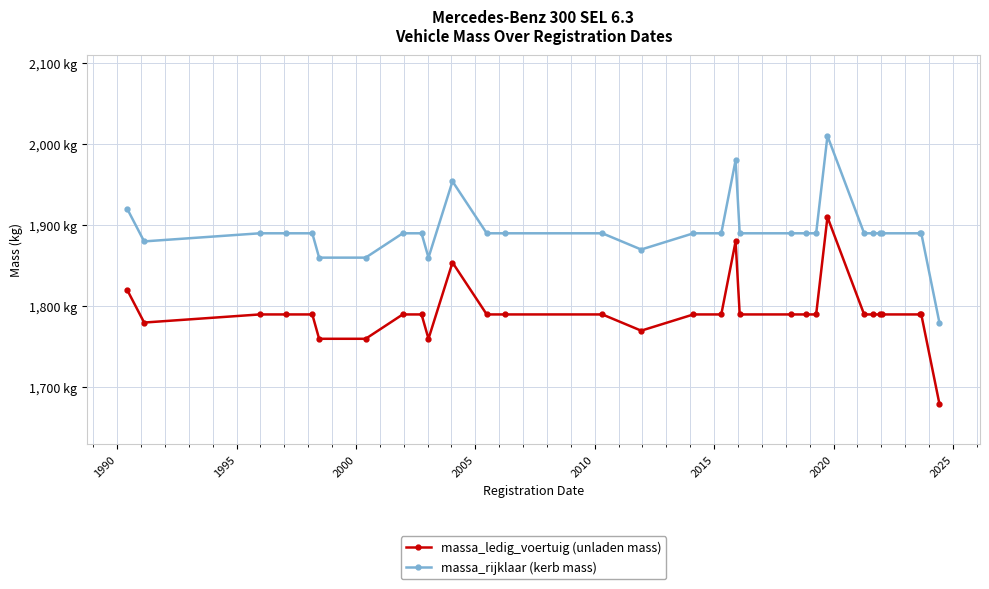

What are all the series names shown in the legend?

massa_ledig_voertuig (unladen mass), massa_rijklaar (kerb mass)